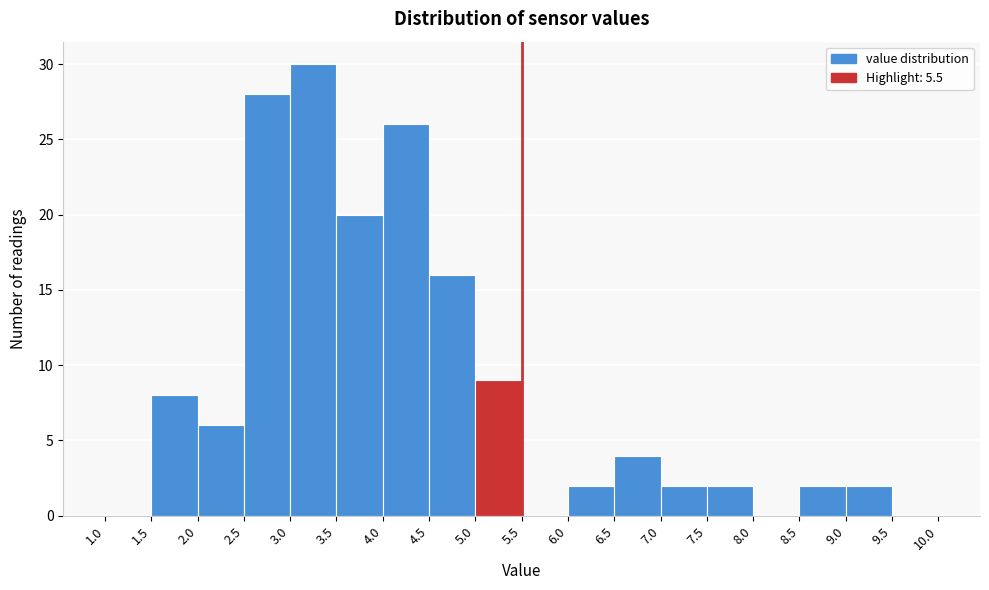

Reading left to right, list every bar in this chart as the range it spans on the x-axis followed by its height. The values are not printed on the chart, so give them approximately, as read against the axis.

1.0 to 1.5: 0
1.5 to 2.0: 8
2.0 to 2.5: 6
2.5 to 3.0: 28
3.0 to 3.5: 30
3.5 to 4.0: 20
4.0 to 4.5: 26
4.5 to 5.0: 16
5.0 to 5.5: 9
5.5 to 6.0: 0
6.0 to 6.5: 2
6.5 to 7.0: 4
7.0 to 7.5: 2
7.5 to 8.0: 2
8.0 to 8.5: 0
8.5 to 9.0: 2
9.0 to 9.5: 2
9.5 to 10.0: 0